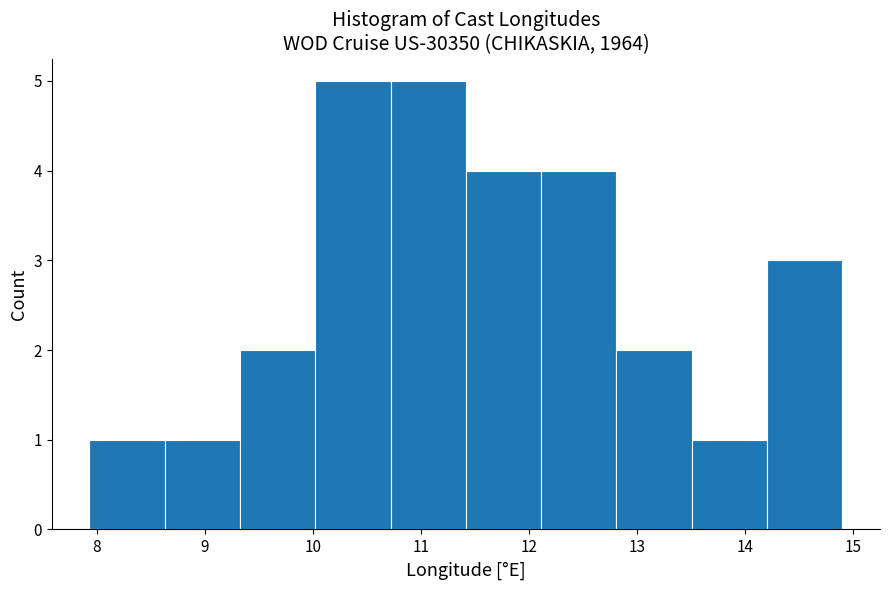

Reading left to right, list every bar in this chart as the range it spans on the x-axis followed by its height. Neither the bar edges nor the heights are printed on the chart, so give them approximately, as read against the axes.

7.9 to 8.6: 1
8.6 to 9.3: 1
9.3 to 10.0: 2
10.0 to 10.7: 5
10.7 to 11.4: 5
11.4 to 12.1: 4
12.1 to 12.8: 4
12.8 to 13.5: 2
13.5 to 14.2: 1
14.2 to 14.9: 3